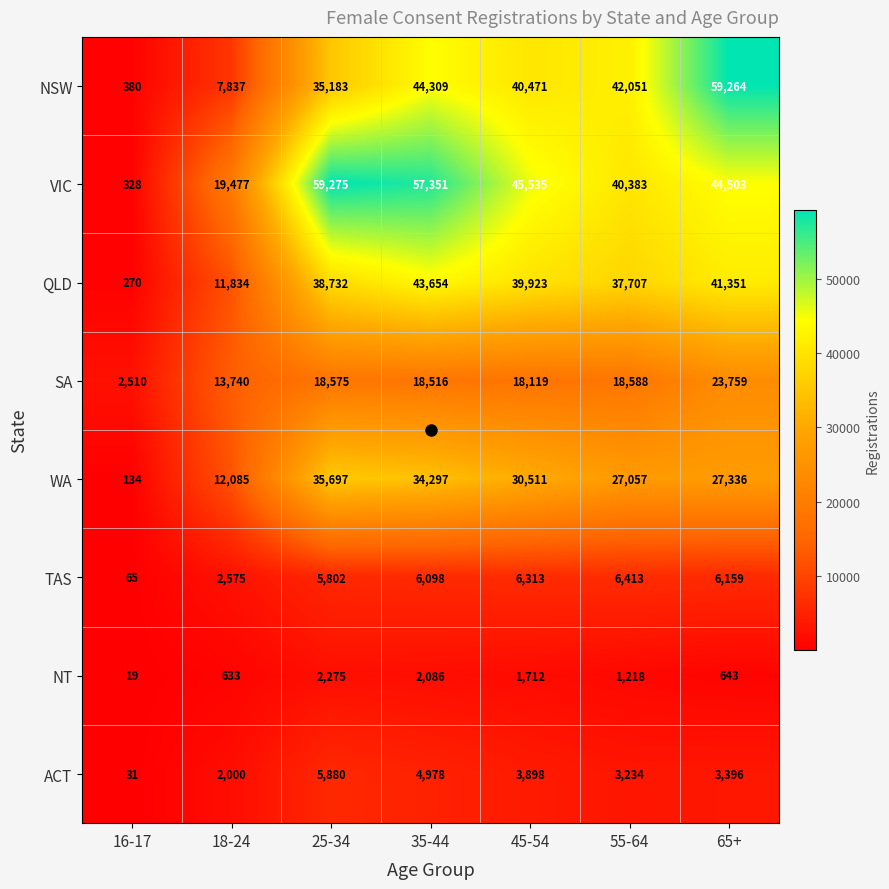

What is the difference between the NSW values at 65+ and 55-64?

17213